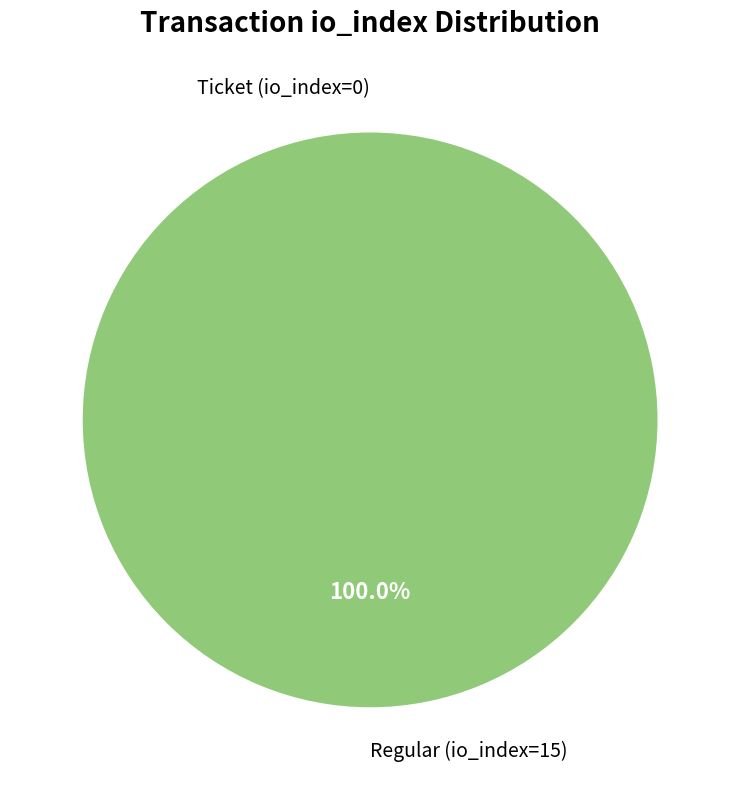

True or false: Ticket (io_index=0) accounts for 1% of the total.

False